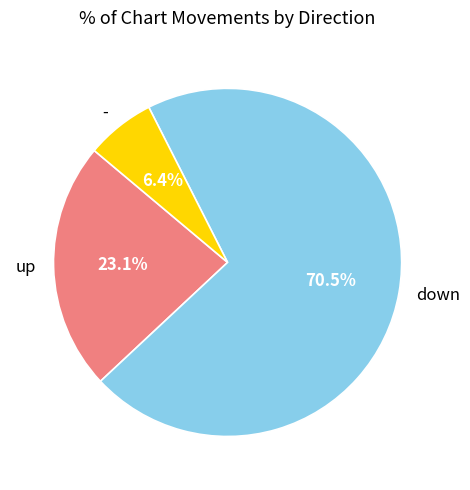

How many slices are in this pie chart?

3